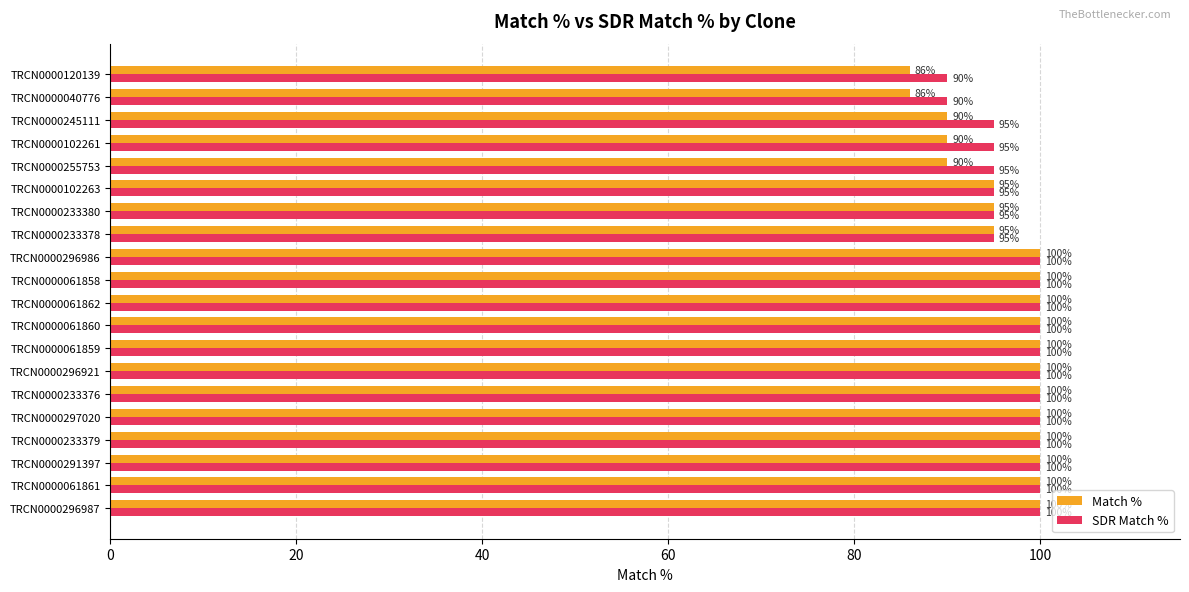

The Match % series shows 86 at TRCN0000120139. True or false?

True